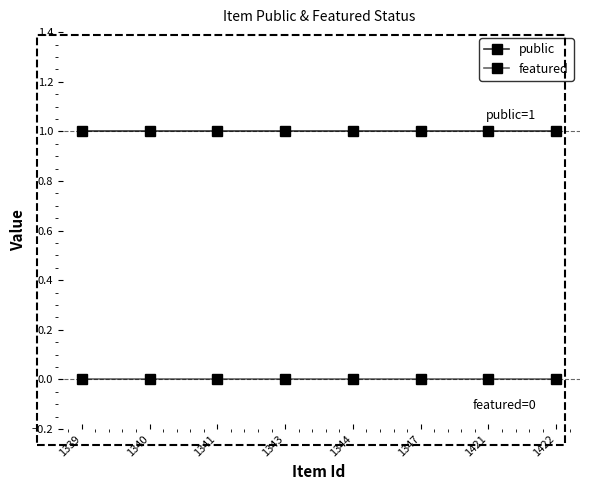

True or false: featured and public intersect in this chart.

False